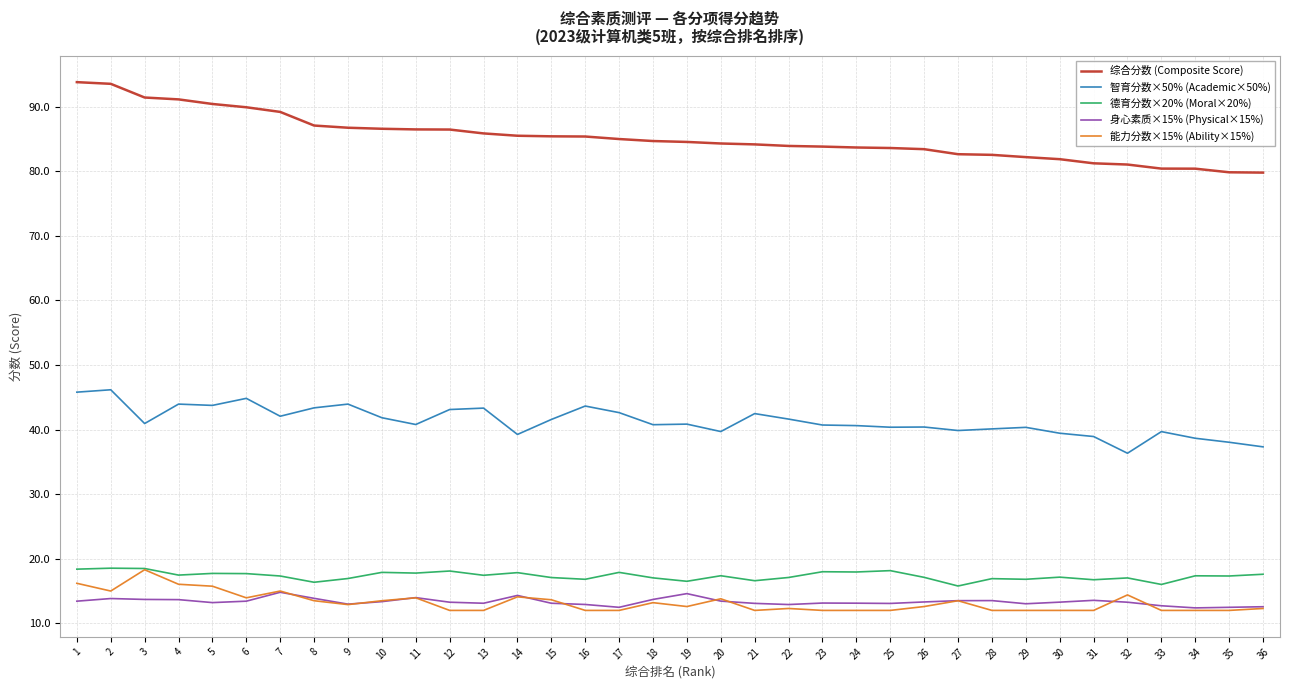

True or false: 综合分数 (Composite Score) and 能力分数×15% (Ability×15%) intersect in this chart.

False